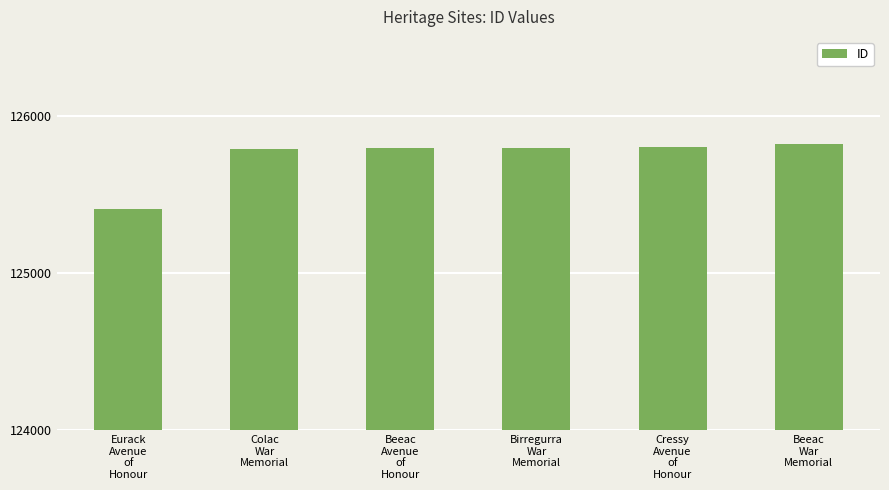

How many bars are there in total?

6